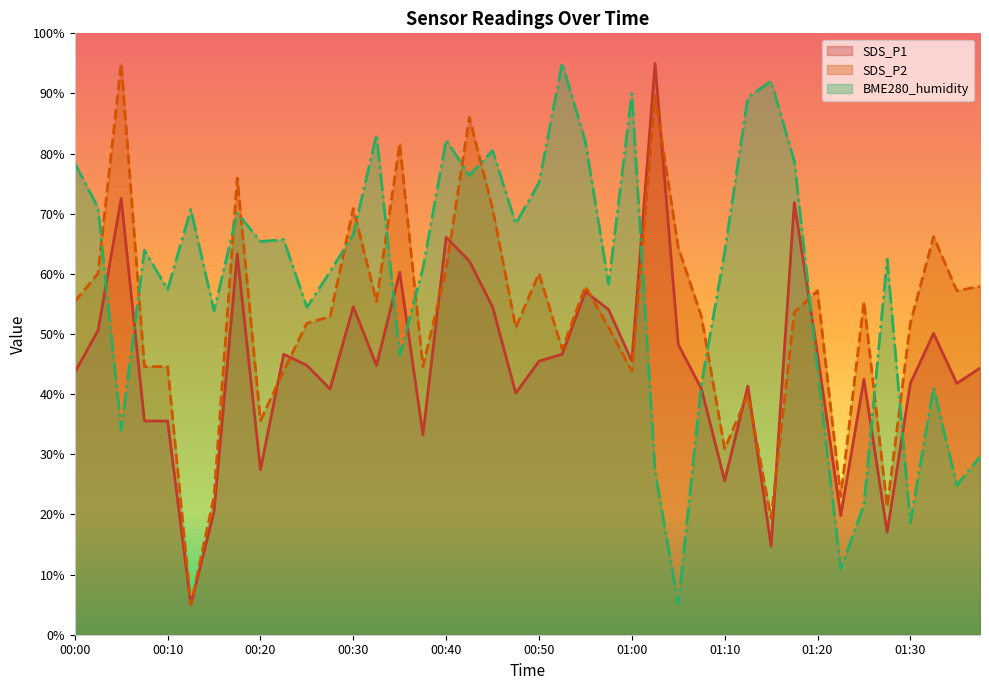

Which series has the largest total across all categories?

BME280_humidity